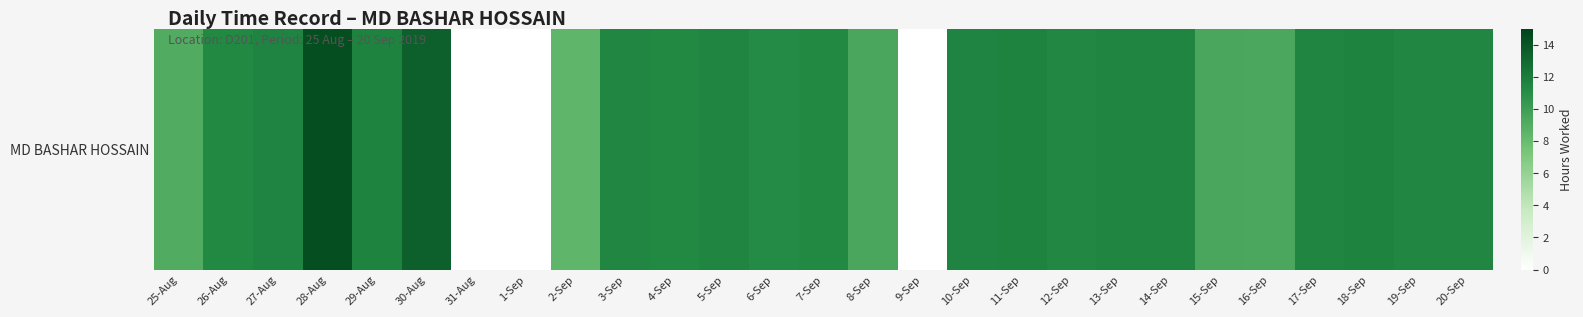

Reading left to right, what are all the values shown in this chart?

25-Aug=9.1	26-Aug=11.3	27-Aug=11.6	28-Aug=14.4	29-Aug=11.6	30-Aug=13.5	31-Aug=0.0	1-Sep=0.0	2-Sep=8.4	3-Sep=11.5	4-Sep=11.3	5-Sep=11.5	6-Sep=11.2	7-Sep=11.3	8-Sep=9.4	9-Sep=0.0	10-Sep=11.6	11-Sep=11.6	12-Sep=11.4	13-Sep=11.5	14-Sep=11.5	15-Sep=9.5	16-Sep=9.3	17-Sep=11.5	18-Sep=11.7	19-Sep=11.5	20-Sep=11.5